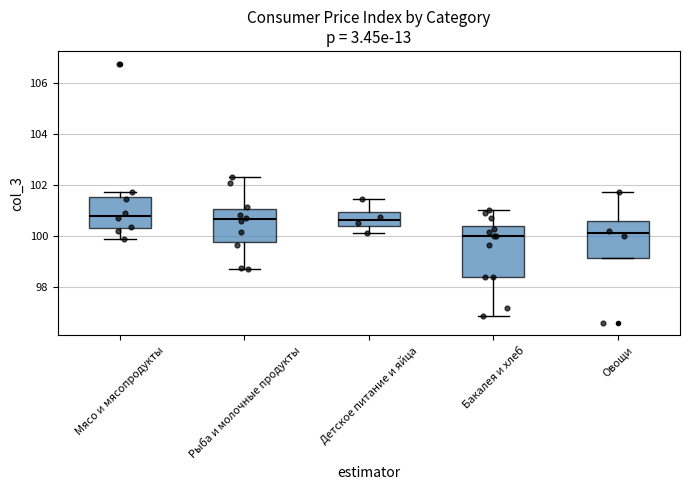

Where does the upper whisker of the box for Бакалея и хлеб end on the y-axis? The values are not printed on the chart, so give them approximately, as read against the axis.

101.0